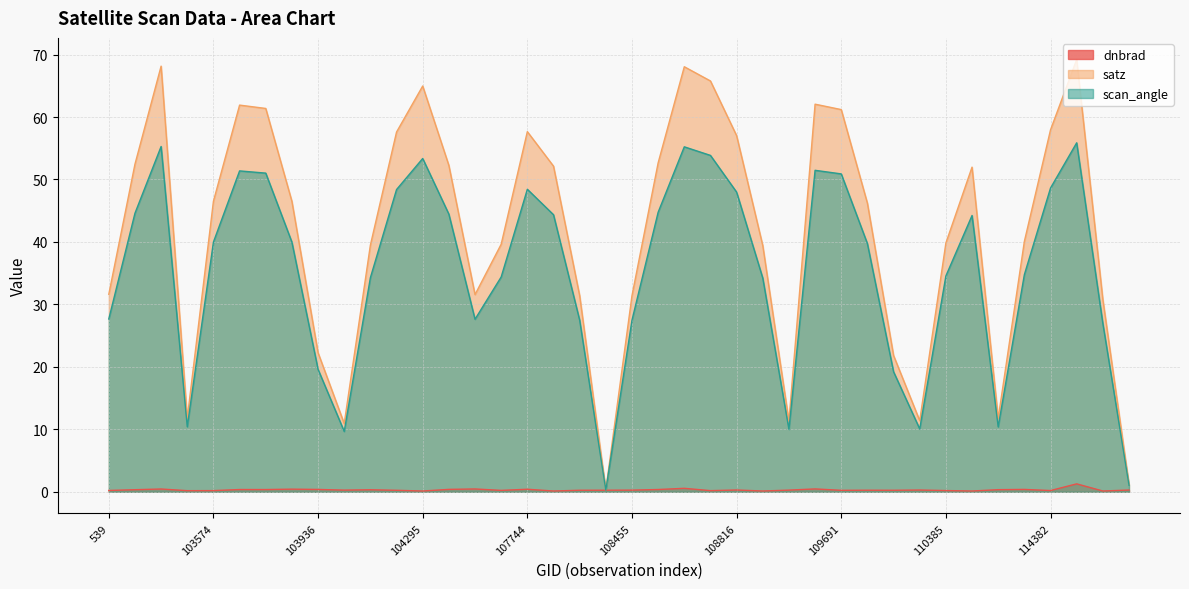

Reading left to right, transcribe all the data shown in this chart.

dnbrad: 539=0.2	102972=0.3	102980=0.4	103338=0.2	103574=0.2	103694=0.4	103702=0.4	103818=0.4	103936=0.4	104054=0.3	104170=0.3	104287=0.2	104295=0.1	104414=0.4	104530=0.5	107573=0.2	107744=0.4	107933=0.1	108103=0.2	108281=0.3	108455=0.3	108632=0.4	108645=0.6	108802=0.2	108816=0.3	108985=0.1	109157=0.3	109679=0.5	109691=0.2	109866=0.3	2276=0.2	110213=0.3	110385=0.2	110745=0.1	2933=0.3	114267=0.4	114382=0.2	114496=1.3	114617=0.1	114731=0.3
satz: 539=31.6	102972=52.4	102980=68.1	103338=11.8	103574=46.5	103694=61.9	103702=61.4	103818=46.5	103936=22.3	104054=10.9	104170=39.5	104287=57.6	104295=65.0	104414=52.3	104530=31.6	107573=39.6	107744=57.7	107933=52.1	108103=31.4	108281=0.3	108455=31.4	108632=52.7	108645=68.0	108802=65.8	108816=57.0	108985=39.4	109157=11.3	109679=62.1	109691=61.2	109866=46.2	2276=21.8	110213=11.4	110385=39.8	110745=52.0	2933=11.8	114267=40.1	114382=57.9	114496=69.2	114617=30.8	114731=1.2
scan_angle: 539=27.7	102972=44.6	102980=55.3	103338=10.4	103574=40.0	103694=51.4	103702=51.0	103818=40.0	103936=19.6	104054=9.7	104170=34.3	104287=48.4	104295=53.4	104414=44.4	104530=27.6	107573=34.4	107744=48.4	107933=44.4	108103=27.5	108281=0.3	108455=27.5	108632=44.7	108645=55.2	108802=53.9	108816=48.0	108985=34.2	109157=10.0	109679=51.5	109691=50.9	109866=39.7	2276=19.2	110213=10.1	110385=34.6	110745=44.2	2933=10.4	114267=34.8	114382=48.6	114496=55.9	114617=27.0	114731=1.1